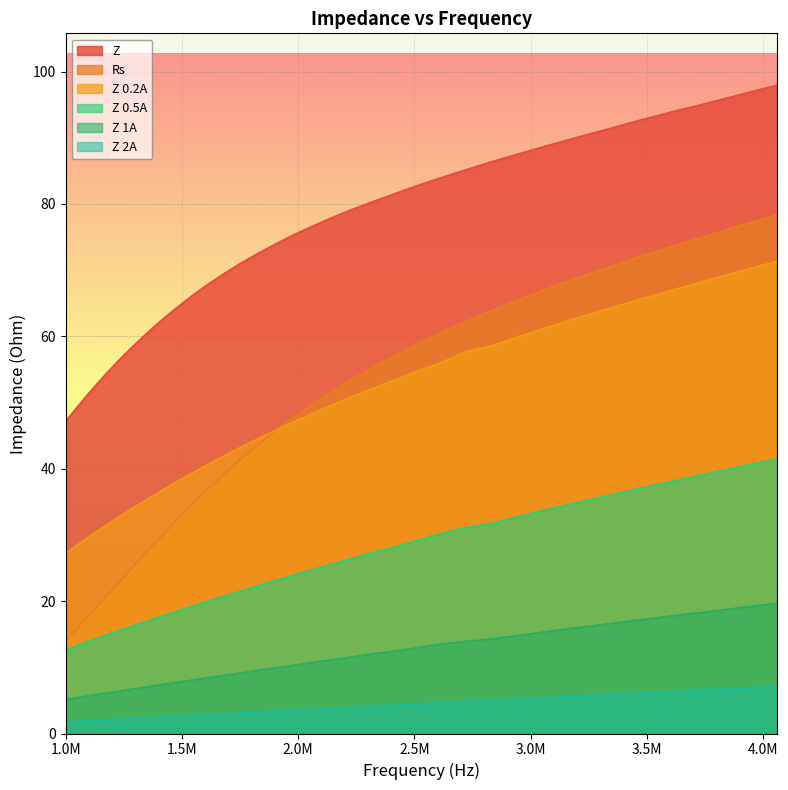

Read the Z 1A value at 1822989.193.

9.5